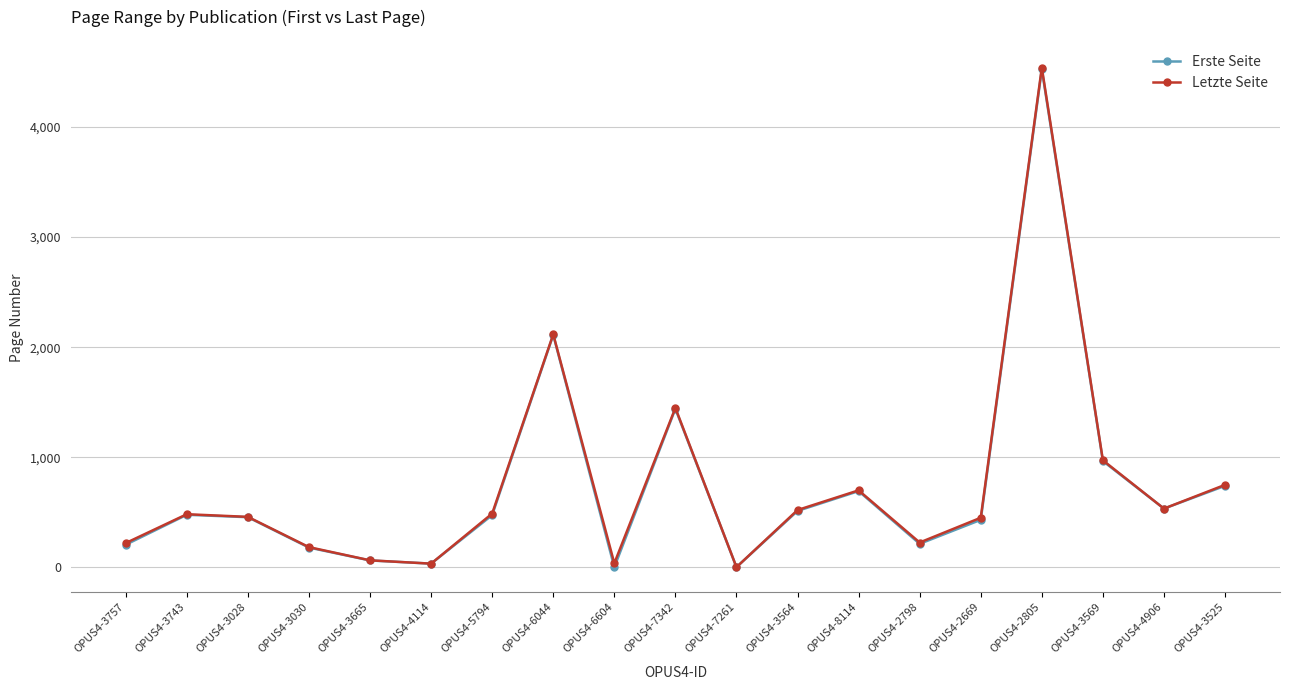

In Letzte Seite, how many points are higher than both neighbors (excluding endpoints)?

5